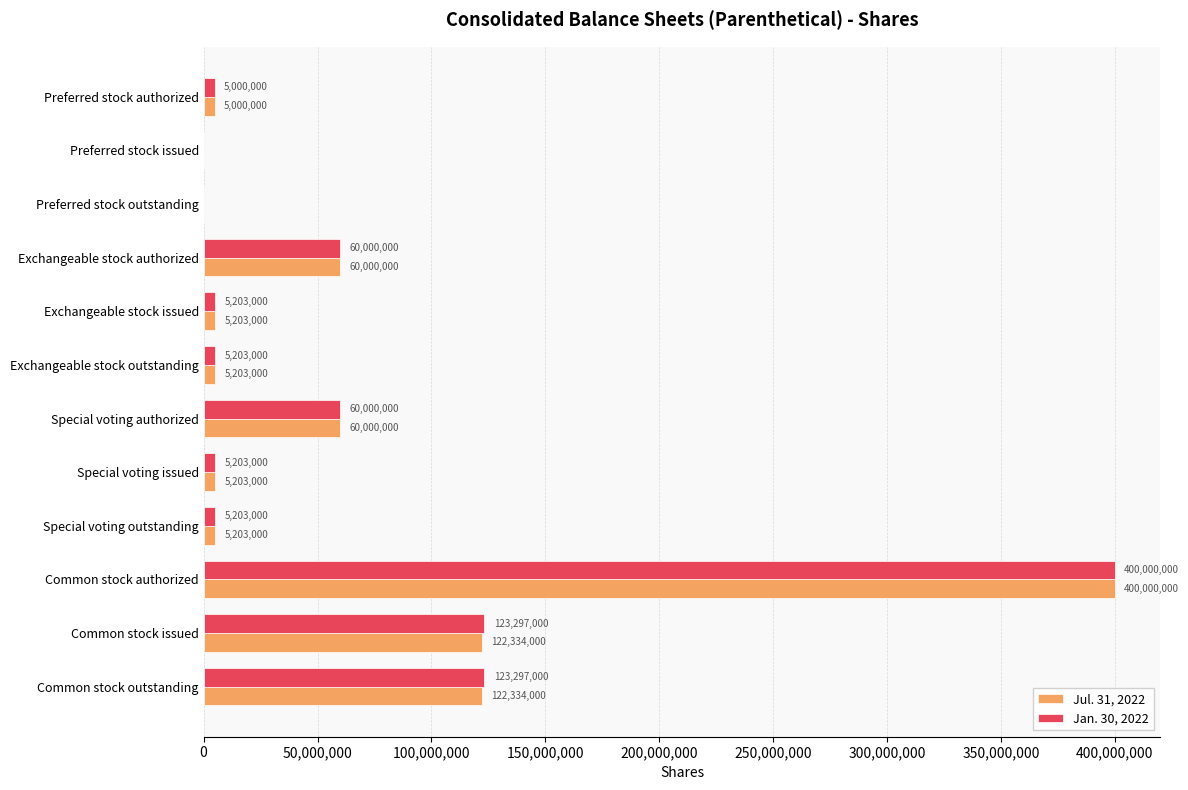

What is the approximate value of Jul. 31, 2022 at Special voting authorized?

60000000